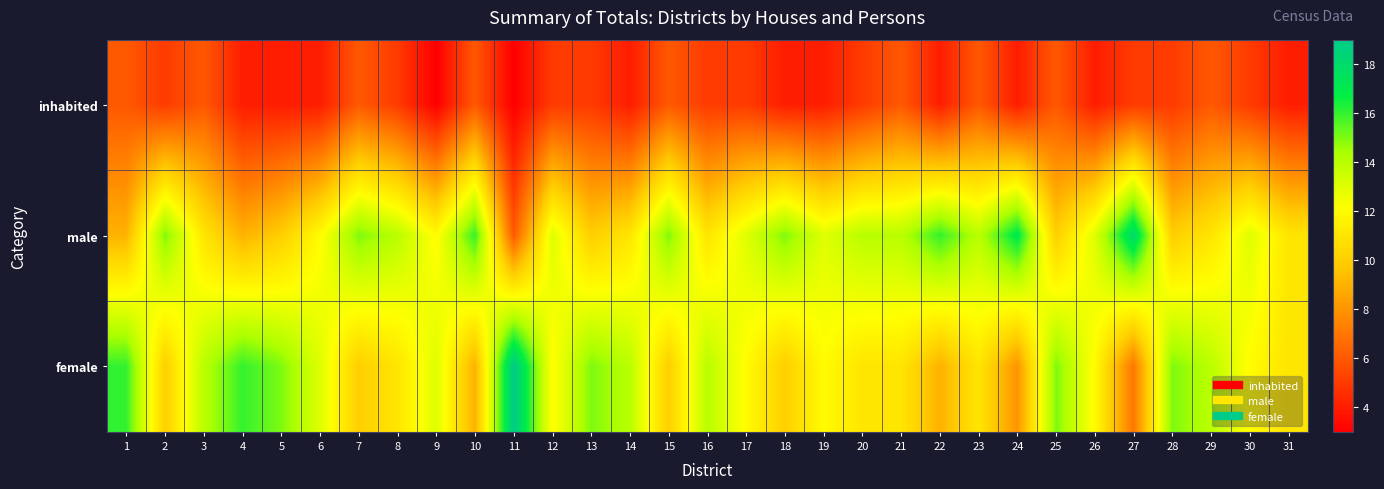

At 13, list the series in order from largest to smallest.

female, male, inhabited